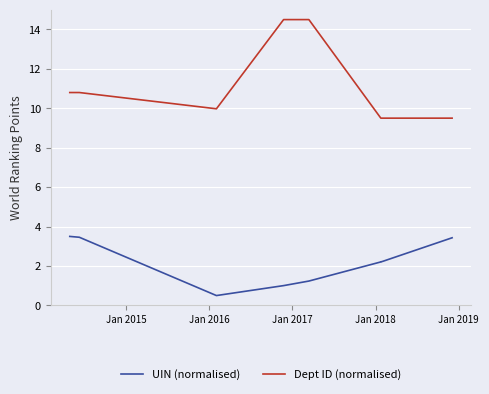

Rank the series at Jan 2015 from lowest to highest value.

UIN (normalised), Dept ID (normalised)